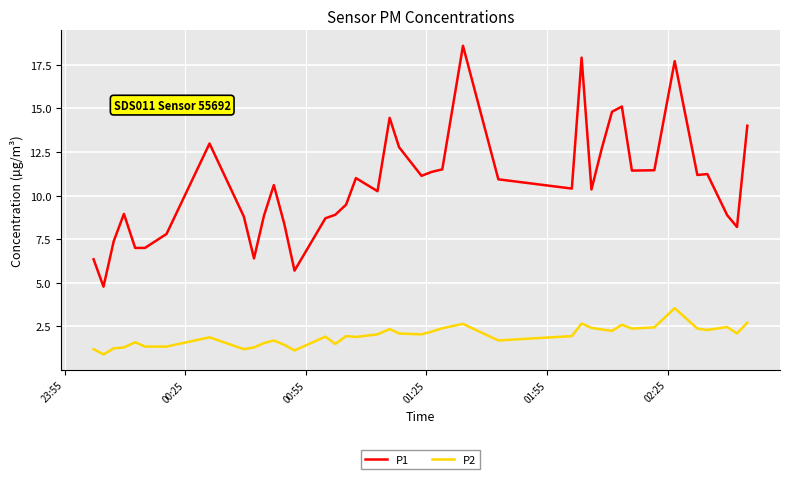

What is the maximum value for P1?

18.6